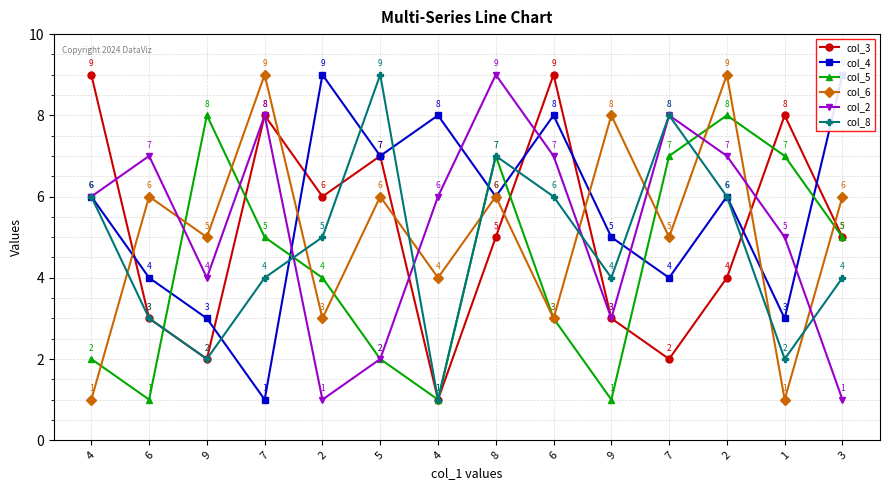

The col_3 series shows 1 at 9. True or false?

False